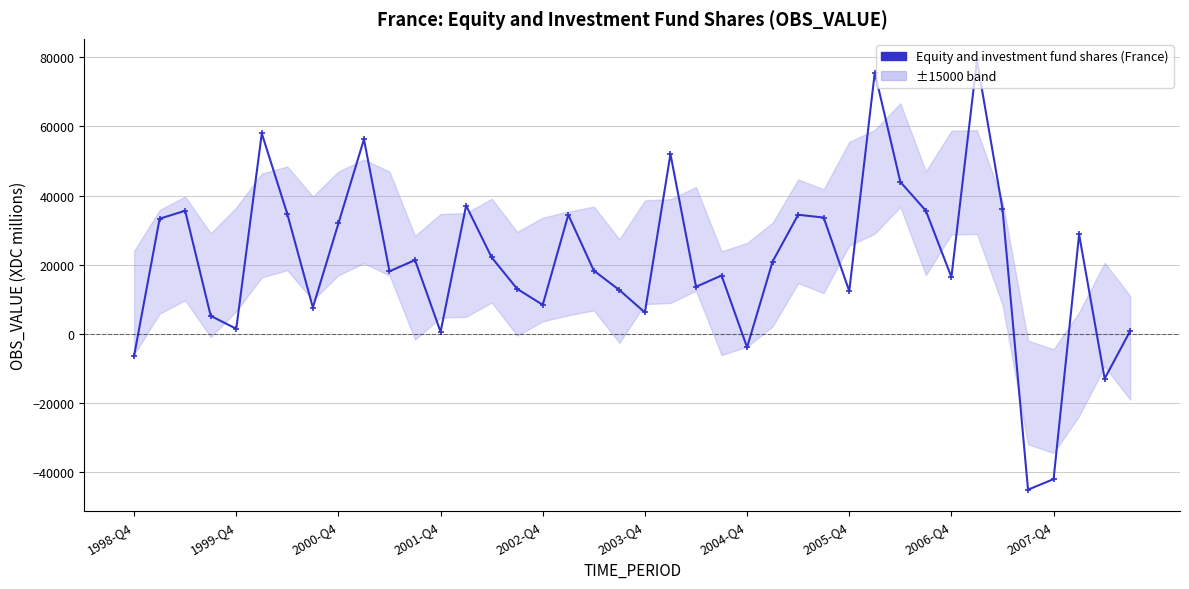

What is the greatest value displayed?

79148